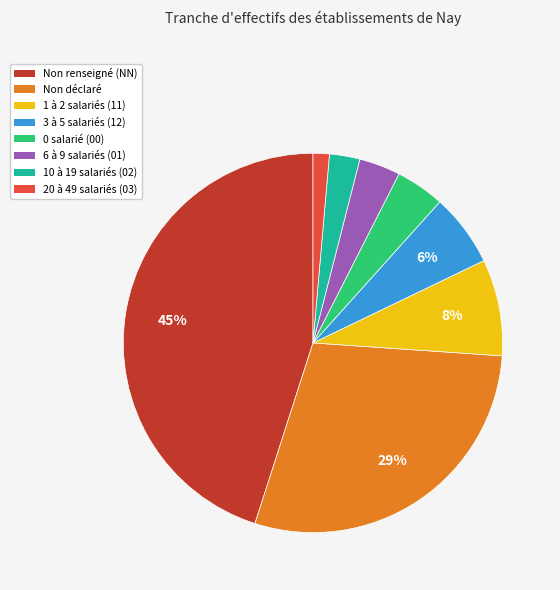

To the nearest percent, what is the difference between the largest and smallest slice percentages?

44%